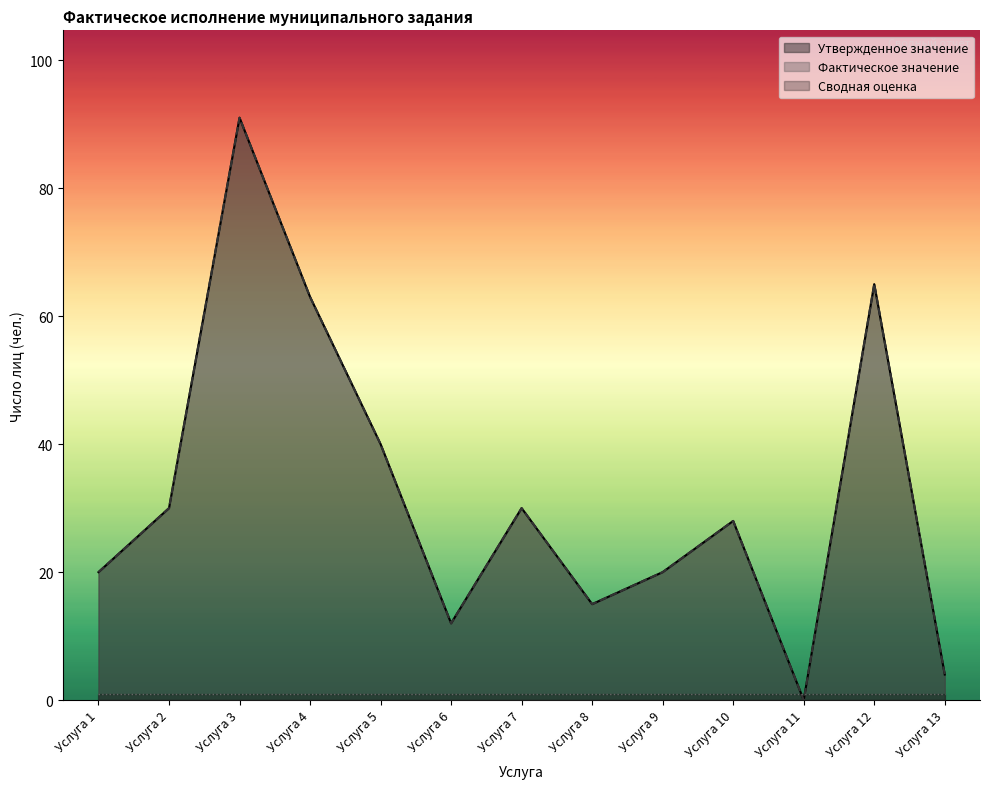

Which has a higher value, Услуга 9 or Услуга 7?

Услуга 7